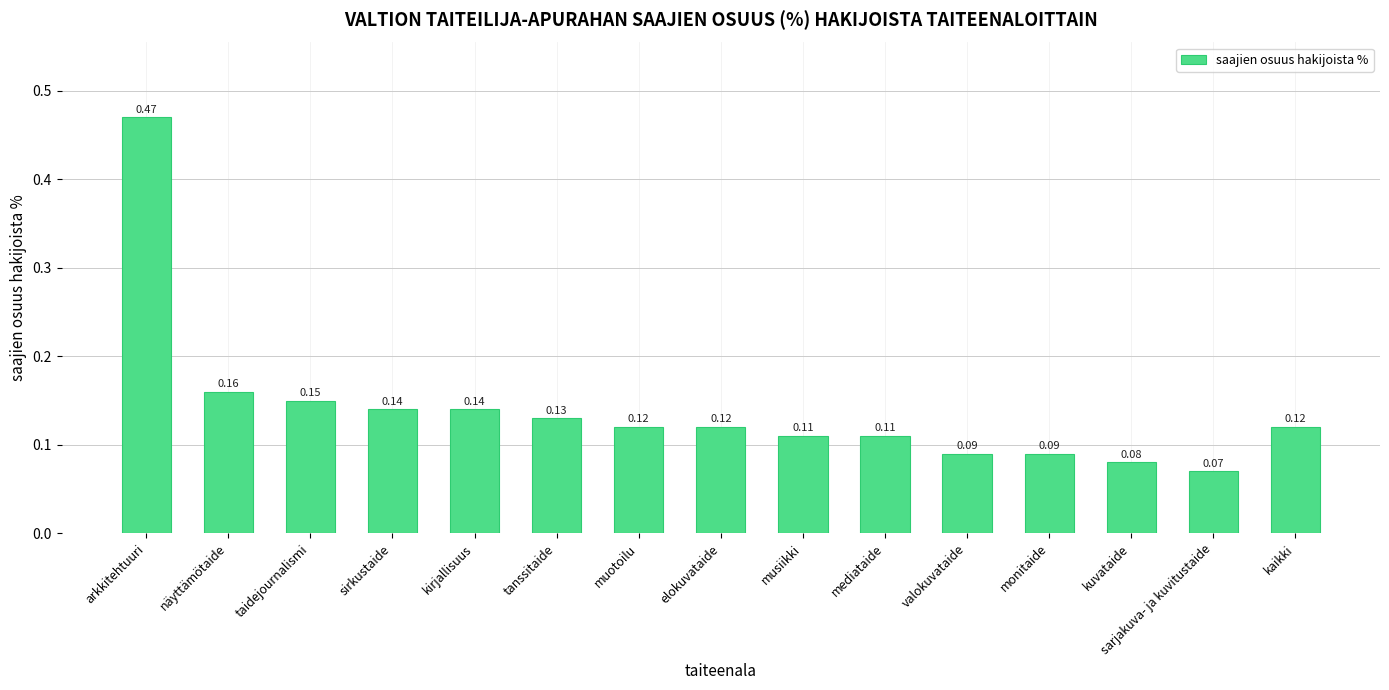

At which label is the value closest to 0?

sarjakuva- ja kuvitustaide